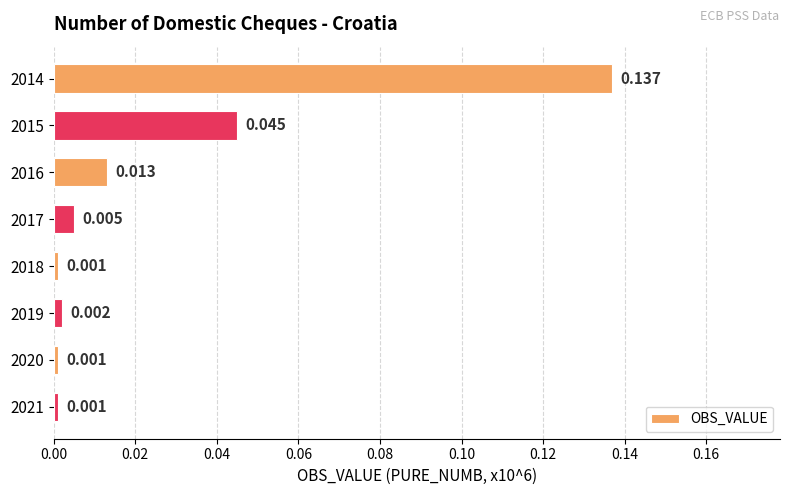

What is the sum of all values?

0.2